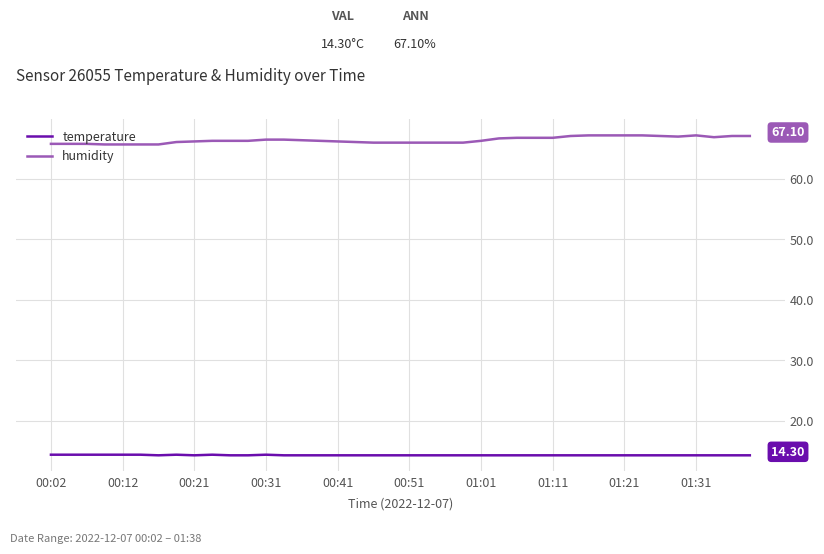

True or false: temperature and humidity cross at least once.

False